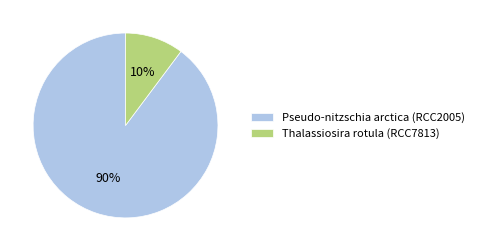

Rank the categories by value from lowest to highest.

Thalassiosira rotula (RCC7813), Pseudo-nitzschia arctica (RCC2005)